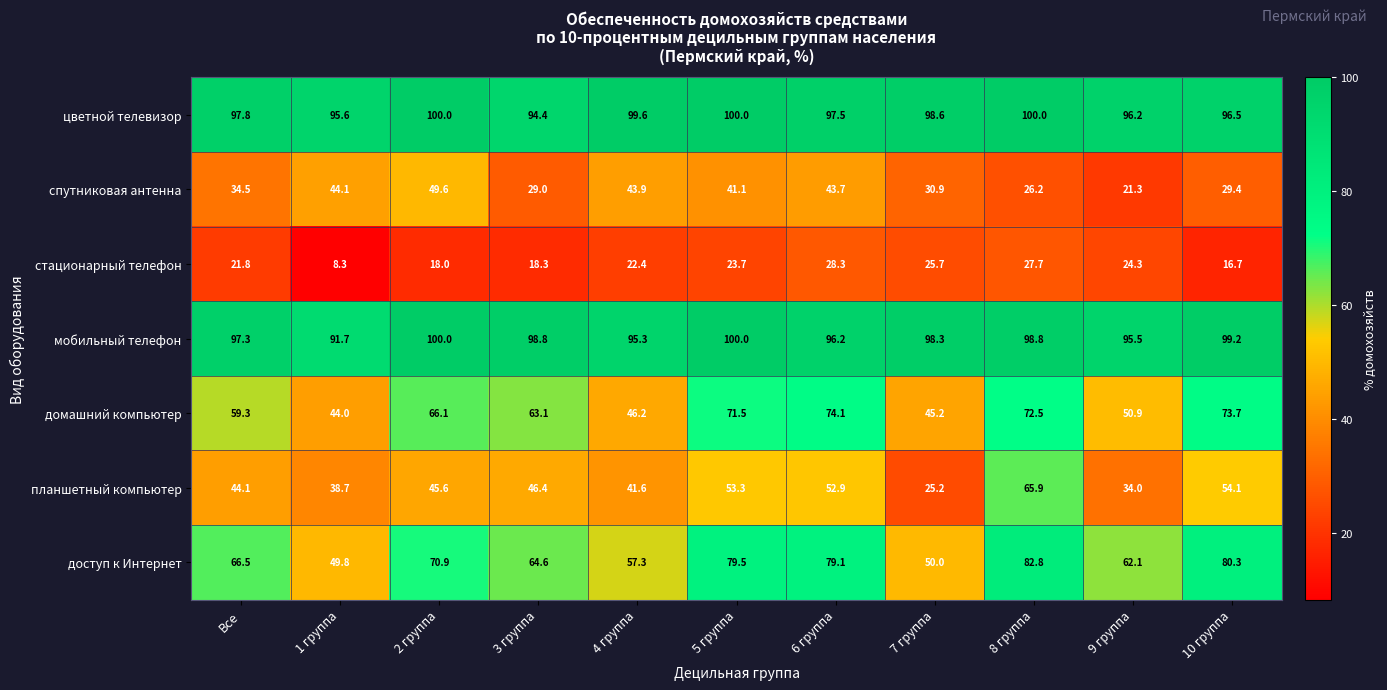

Which series has the largest total across all categories?

цветной телевизор